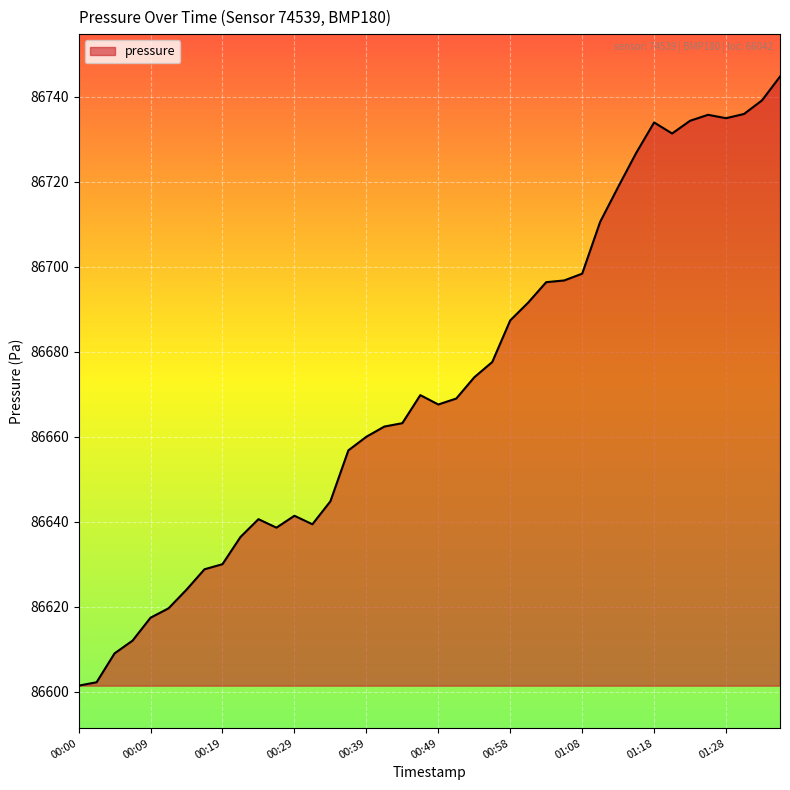

How many distinct data groups are displayed?

1